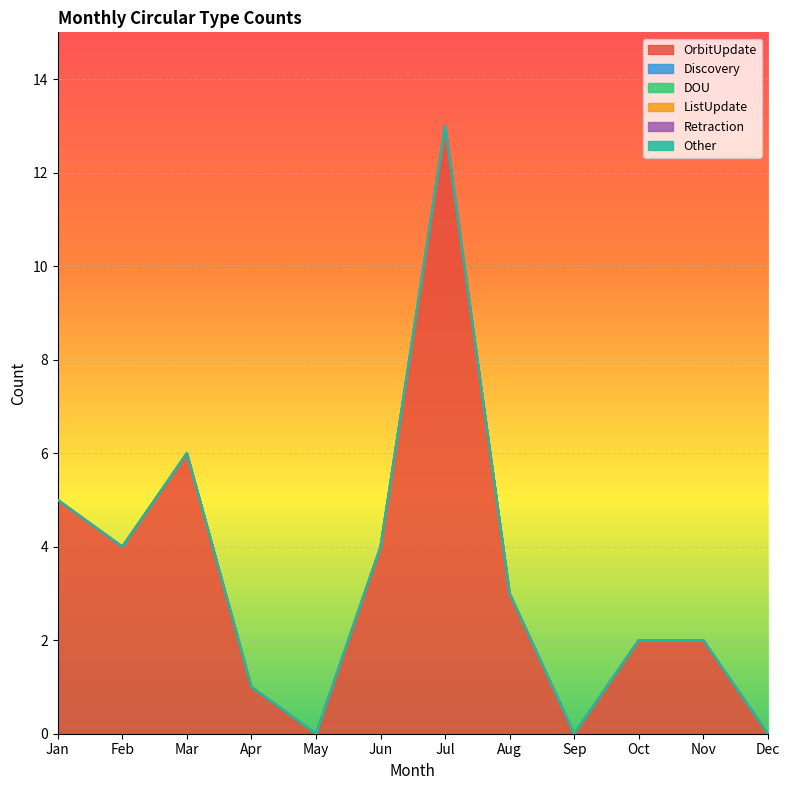

Which series has the largest total across all categories?

OrbitUpdate